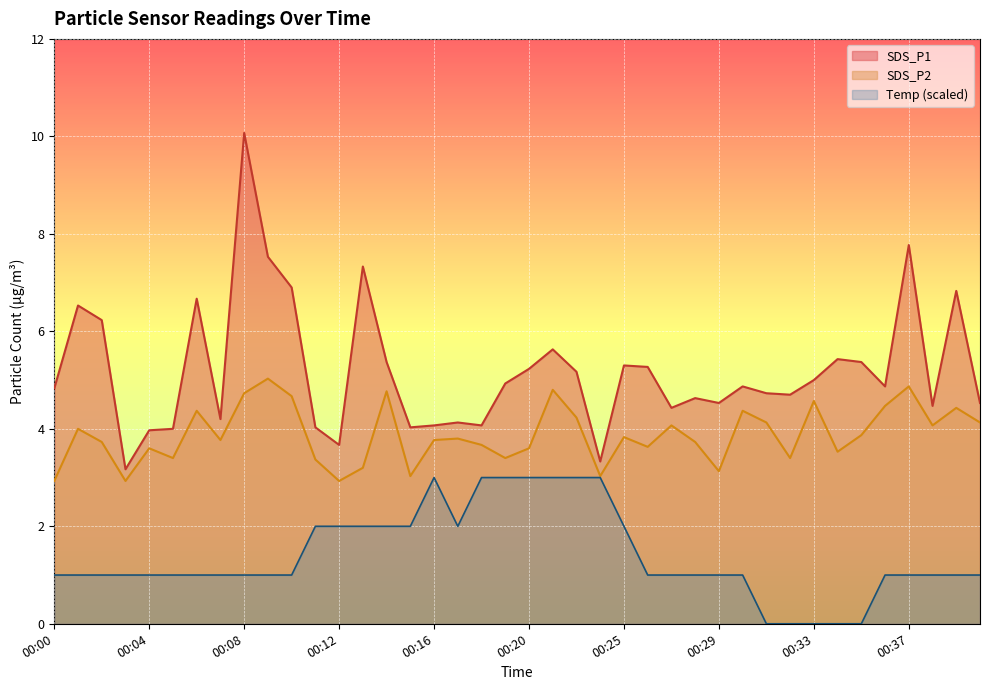

How many data points in SDS_P1 are less than 4?

4